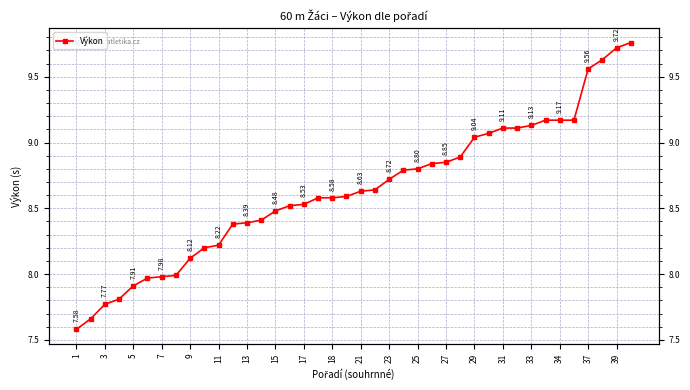

How many lines are shown in the chart?

1